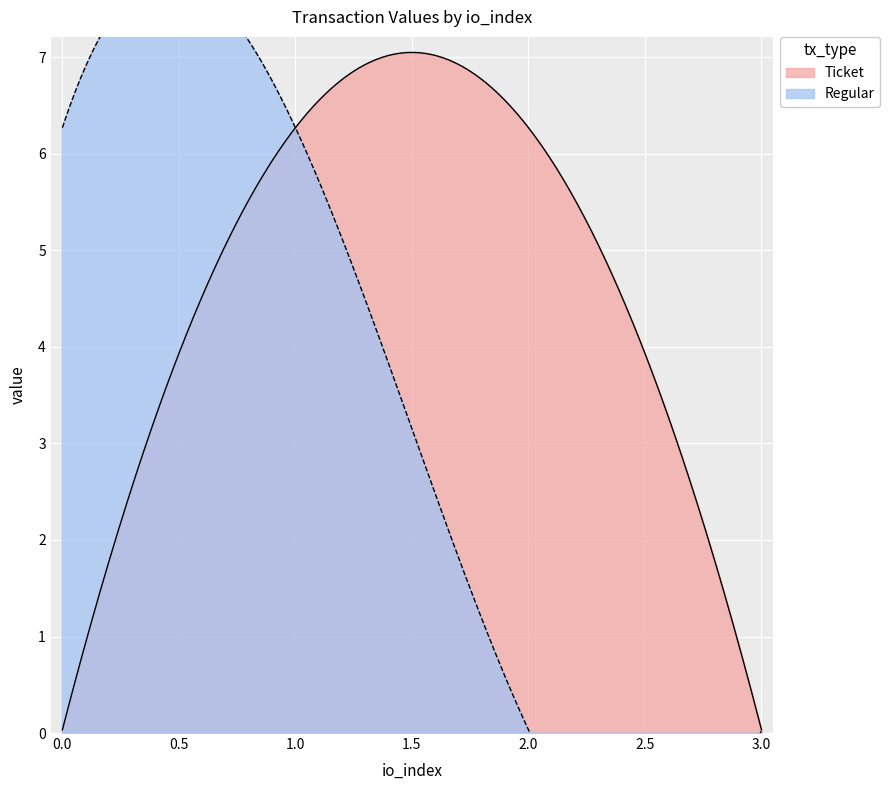

What are all the series names shown in the legend?

Ticket, Regular